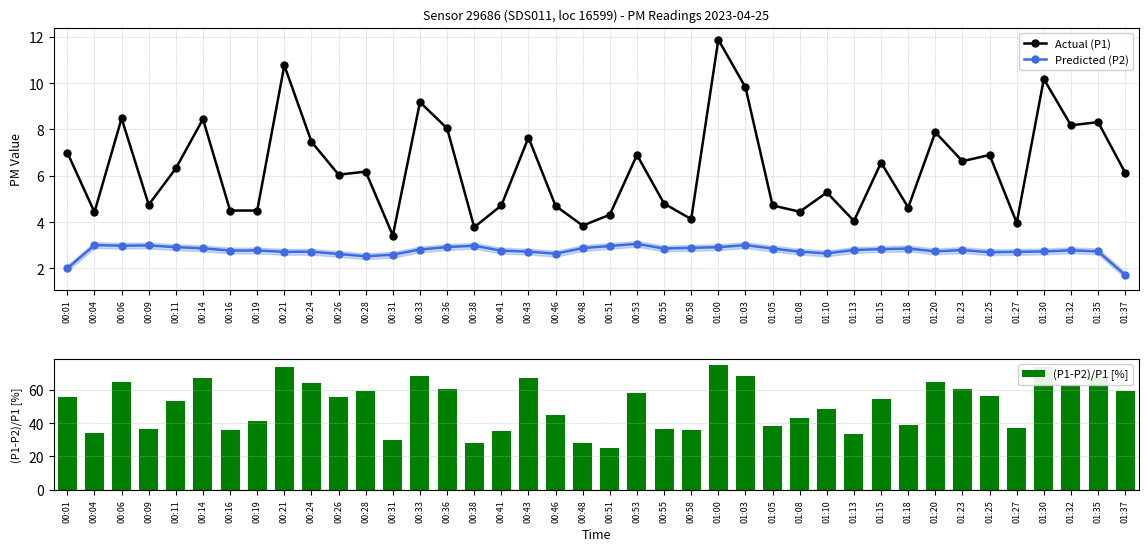

True or false: Actual (P1) has a value of 8.1 at 00:36.

True